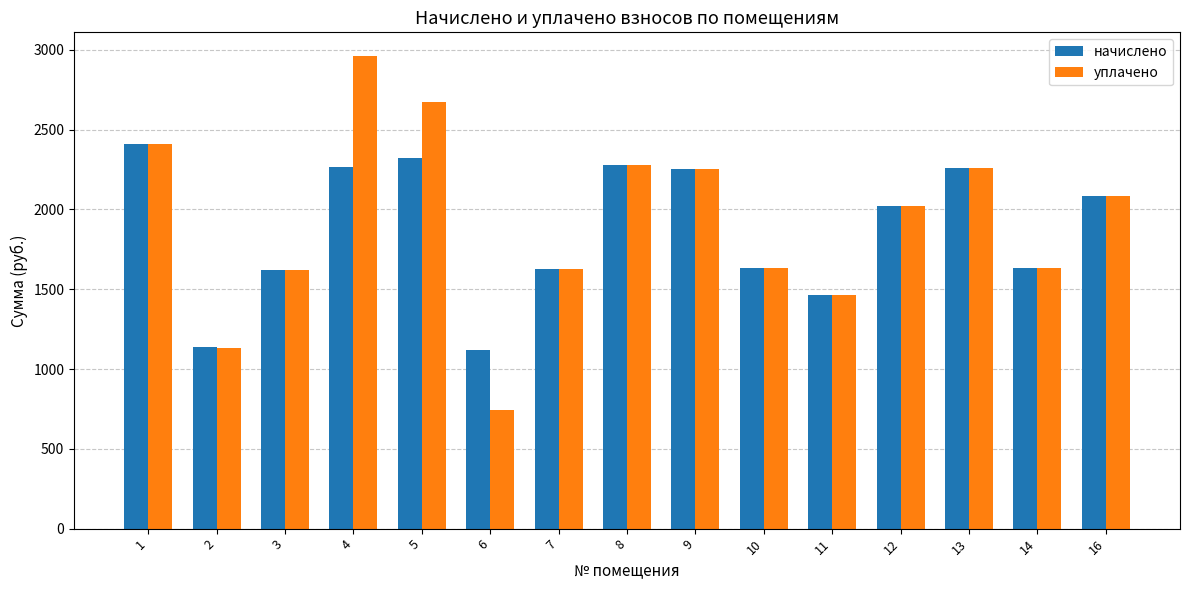

Read the уплачено value at 16.

2082.3